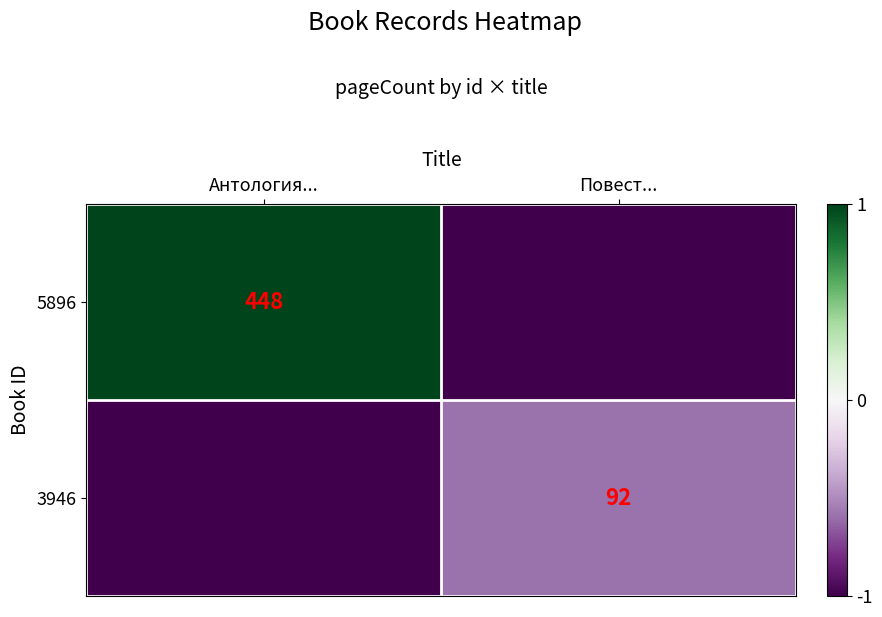

How many data points does each series have?

2